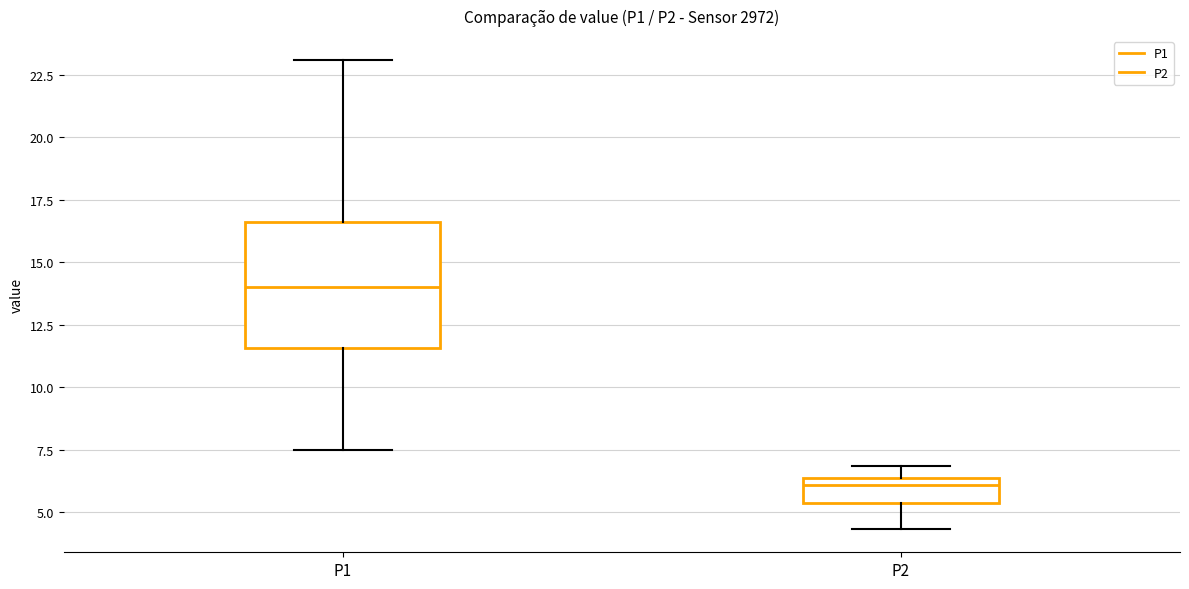

Reading left to right, read every box against the y-axis: the position of its median line, the range the box covers, and the ends of its whiskers. The values are not printed on the chart, so give them approximately, as read against the axis.

P1: median 14.0, box 11.5 to 16.5, whiskers 7.5 to 23.0
P2: median 6.0, box 5.5 to 6.5, whiskers 4.5 to 7.0